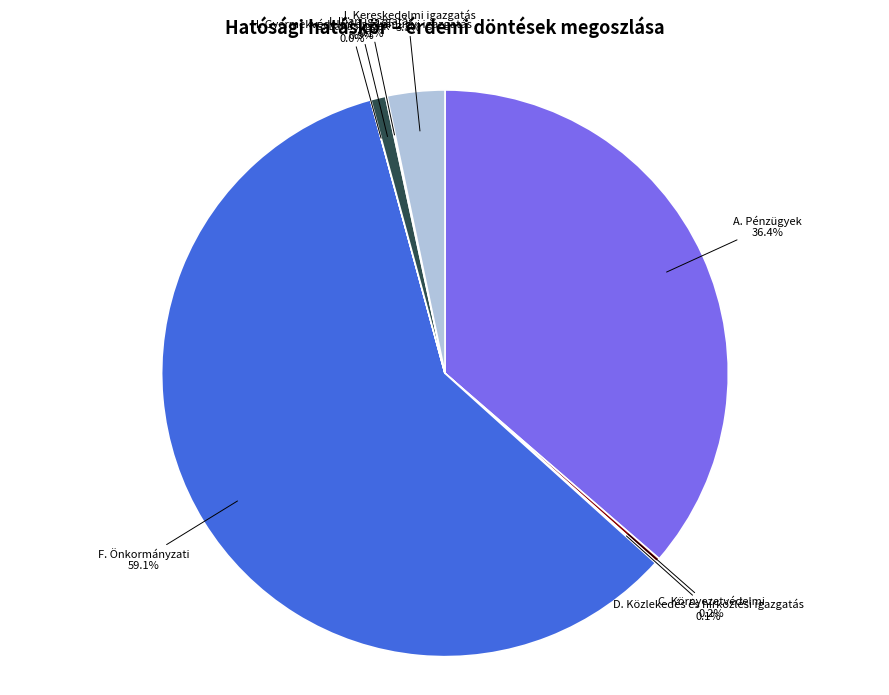

Is there a majority slice in this chart?

Yes